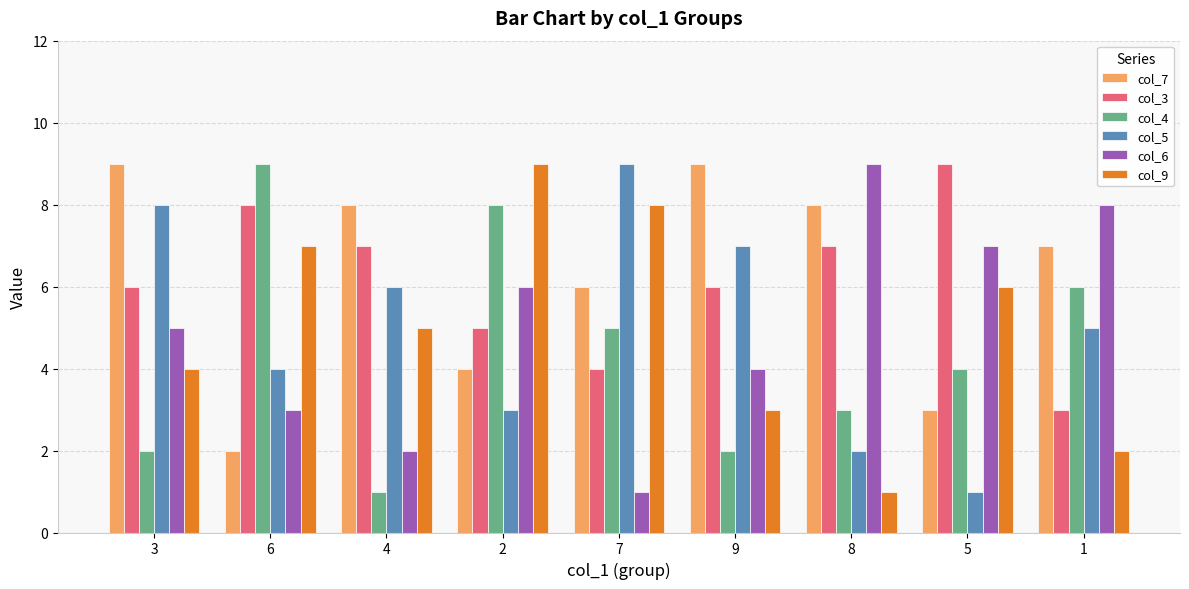

What is the label of the 5th bar from the left?

7